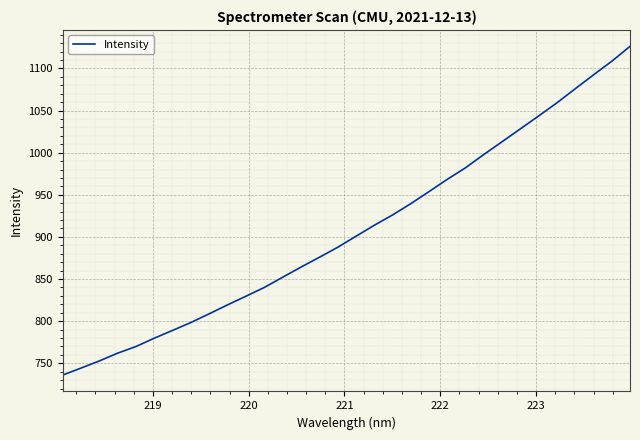

What is the average value?

907.4